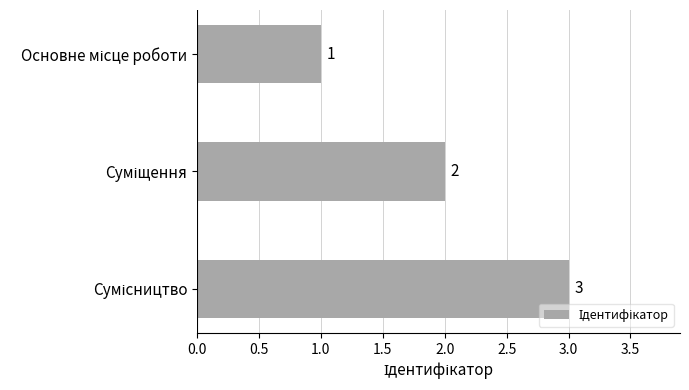

What is the maximum value shown in the chart?

3